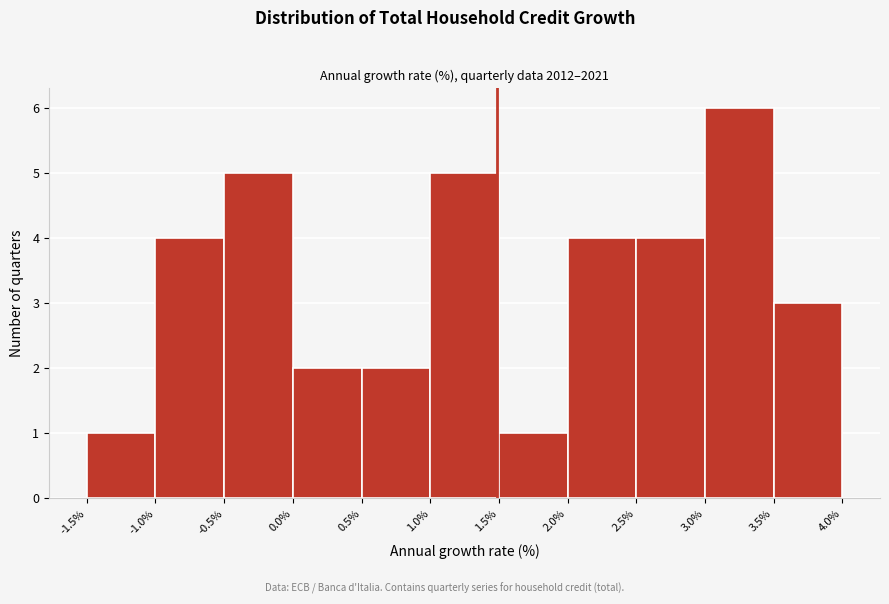

Over which range of the x-axis is the bar tallest?

3.0% to 3.5%